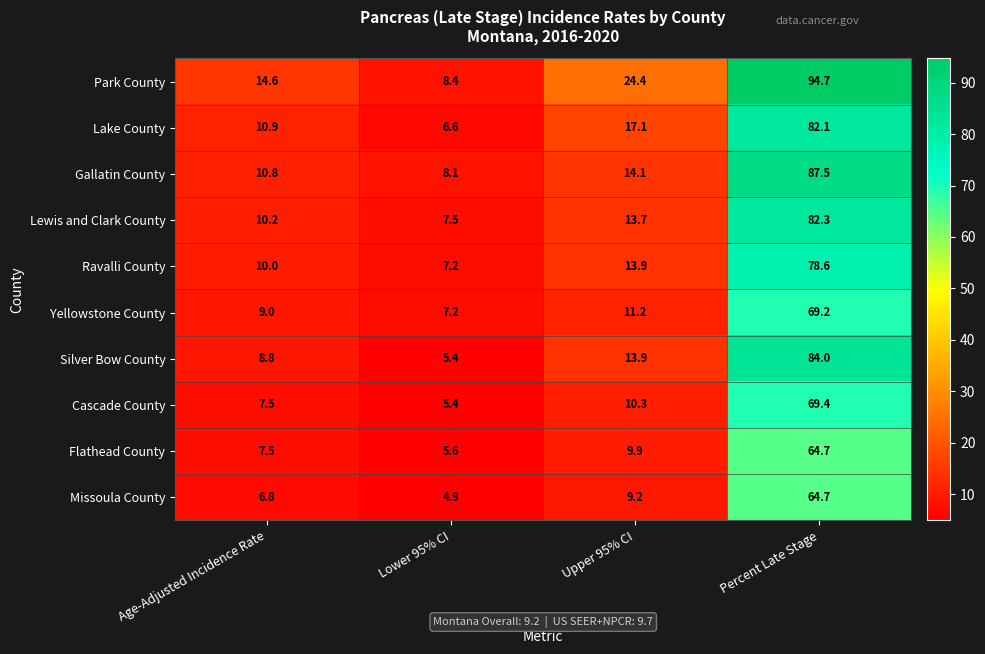

What is the smallest value displayed?

4.9